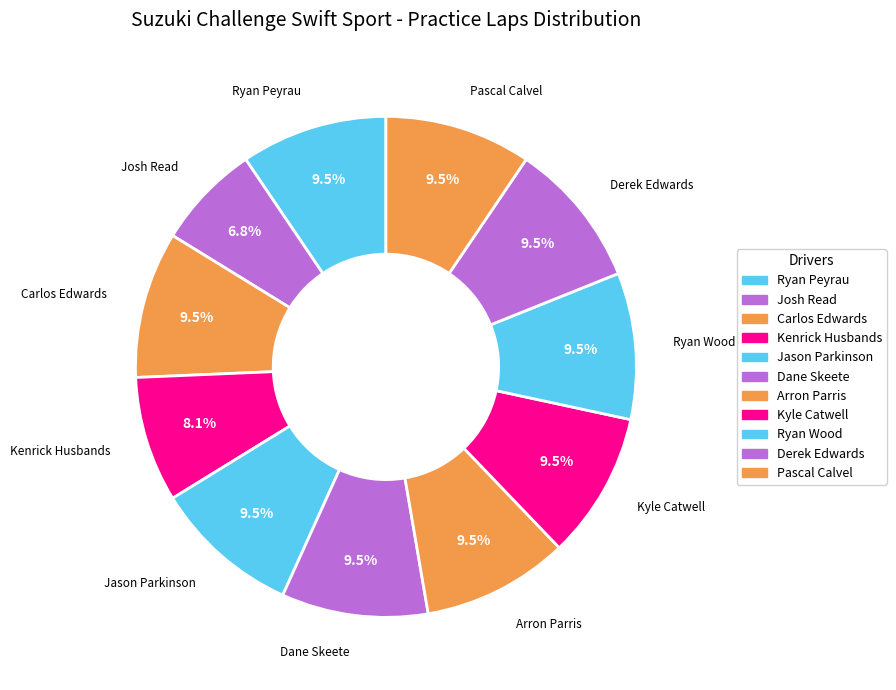

How many segments does this pie chart have?

11